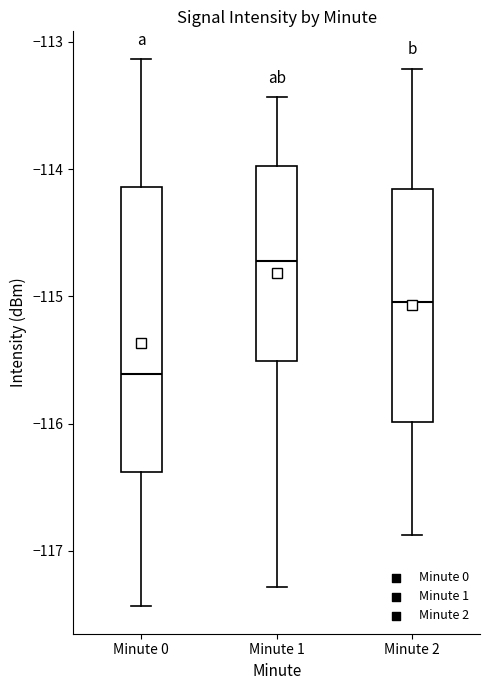

Reading left to right, transcribe this box plot: for each box, give where its median line is, the range the box spans, and where its two whiskers end, as read against the y-axis. The values are not printed on the chart, so give them approximately, as read against the axis.

Minute 0: median -115.6, box -116.4 to -114.1, whiskers -117.4 to -113.1
Minute 1: median -114.7, box -115.5 to -114.0, whiskers -117.3 to -113.4
Minute 2: median -115.0, box -116.0 to -114.2, whiskers -116.9 to -113.2